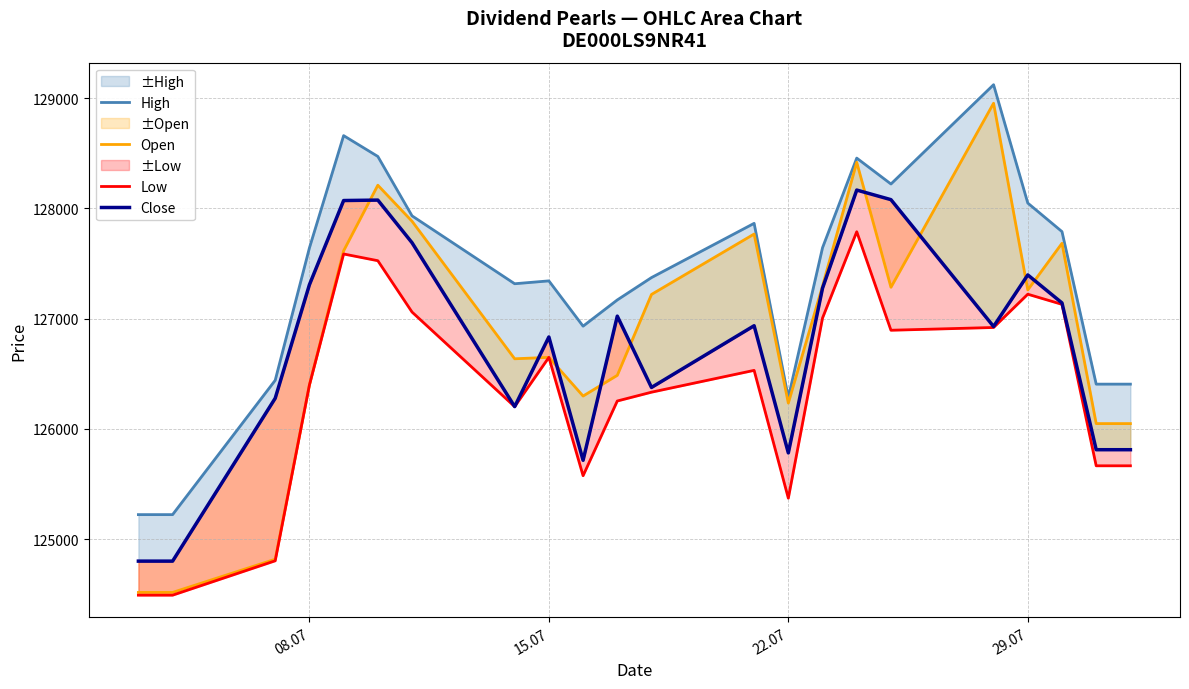

How many values in the Low series exceed 126531?

10